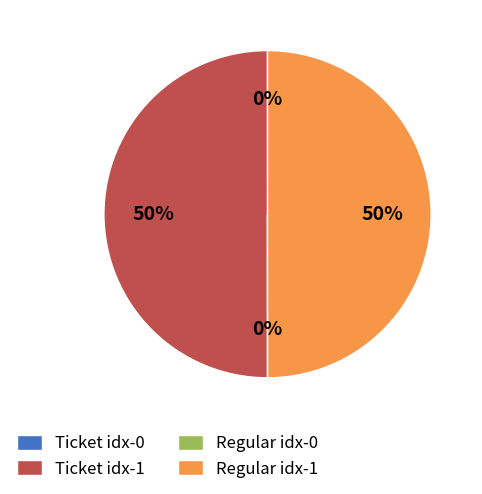

To the nearest percent, what is the difference between the largest and smallest slice percentages?

50%